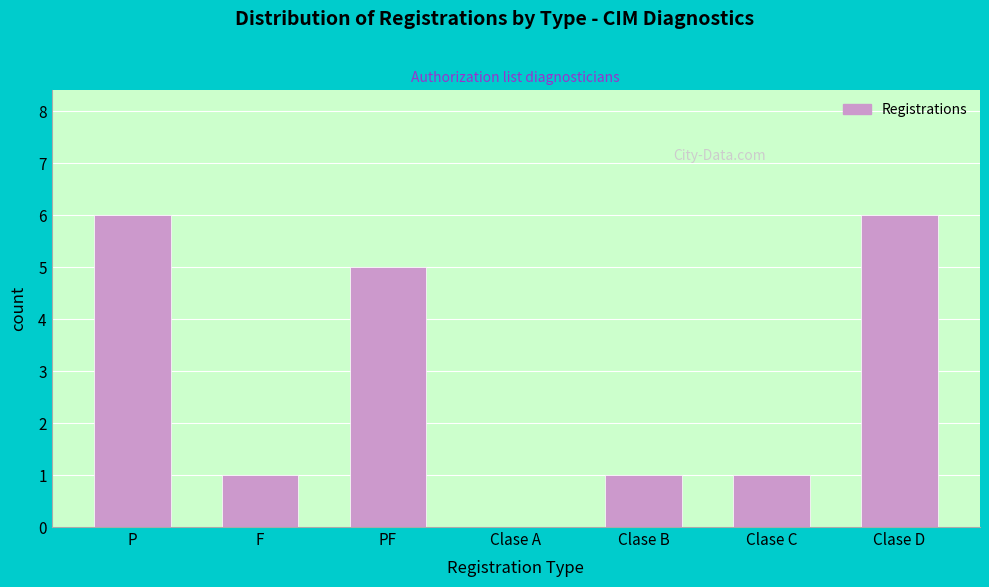

Reading right to left, extract all data points from this chart.

Clase D=6	Clase C=1	Clase B=1	Clase A=0	PF=5	F=1	P=6